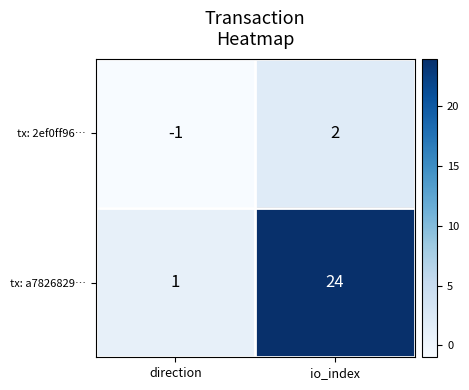

What is the sum of the tx: a7826829… values at io_index and direction?

25